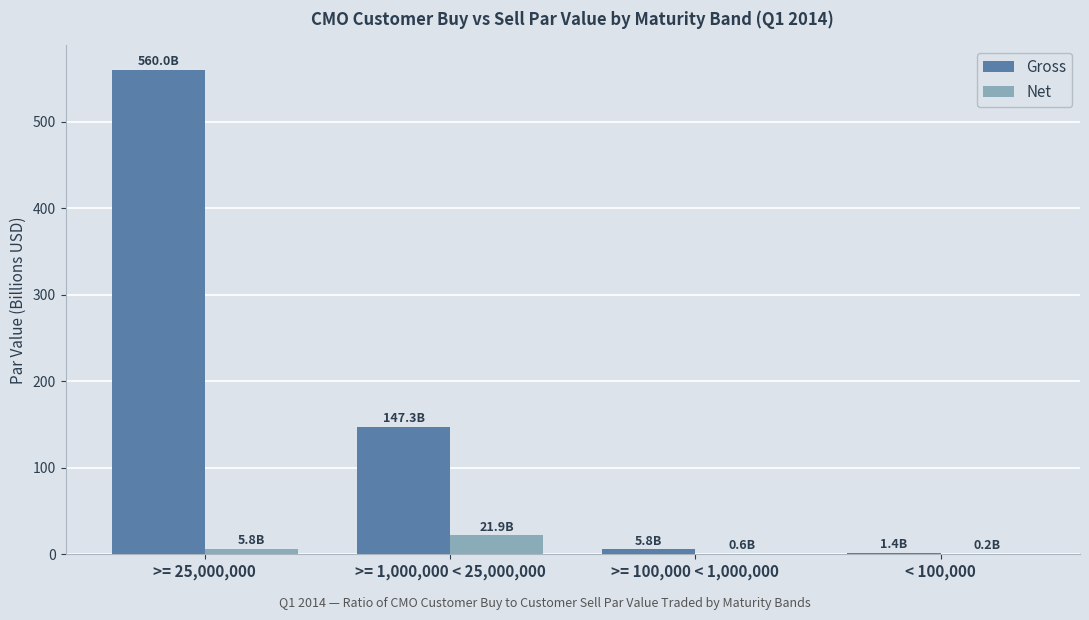

At which label is Gross closest to 280?

>= 1,000,000 < 25,000,000